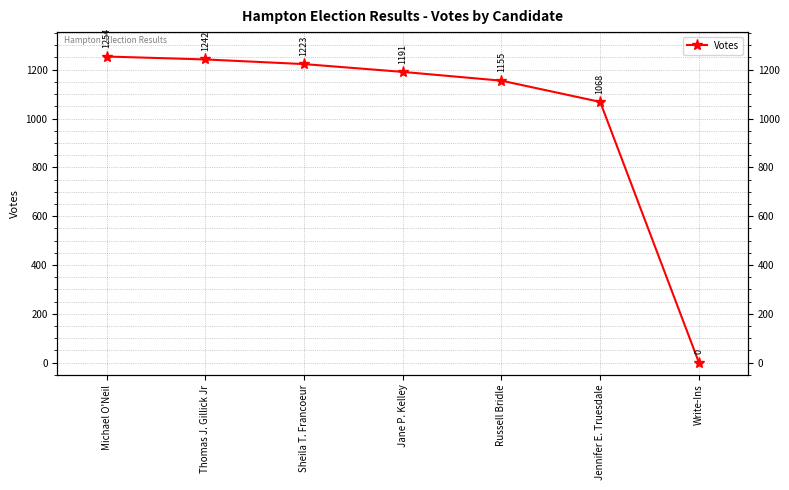

How many positive values are there?

6